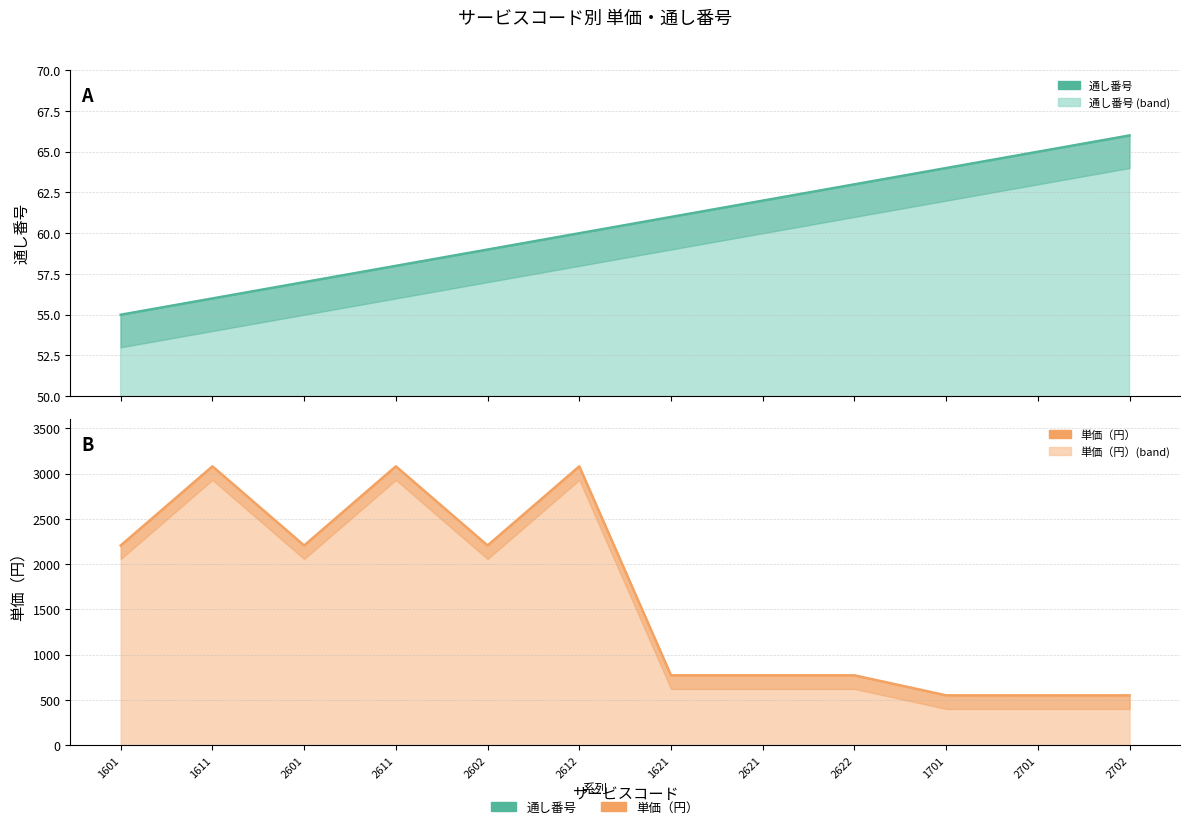

True or false: 単価（円） and 通し番号 intersect in this chart.

False